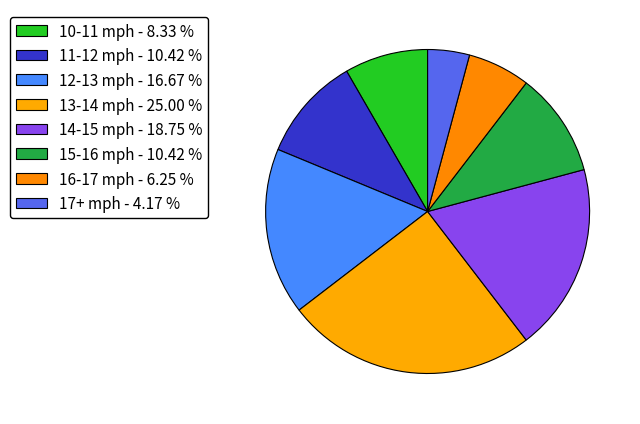

Which slice is the largest?

13-14 mph - 25.00 %